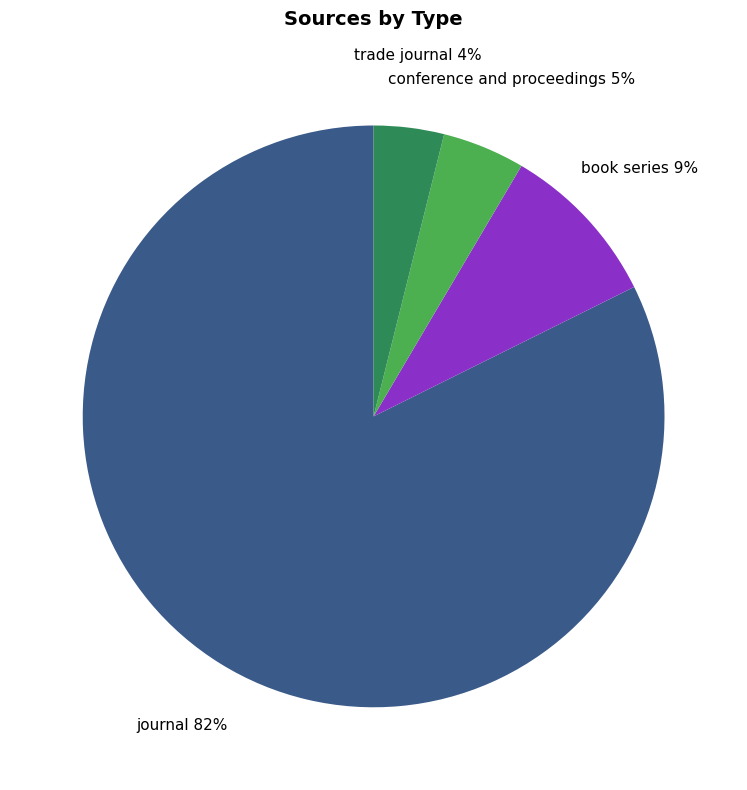

Is it true that trade journal is 10% of the pie?

False